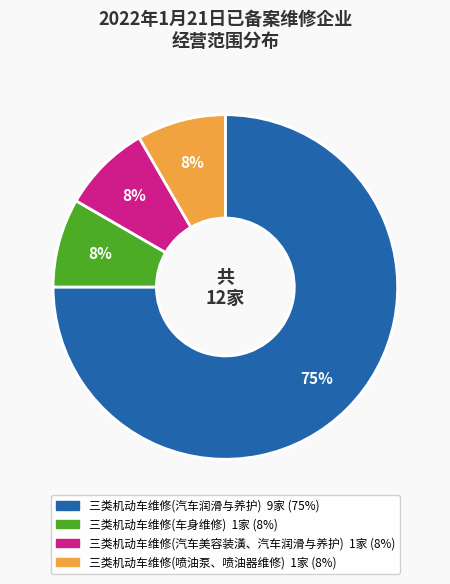

Is there any slice that represents more than half of the pie?

Yes